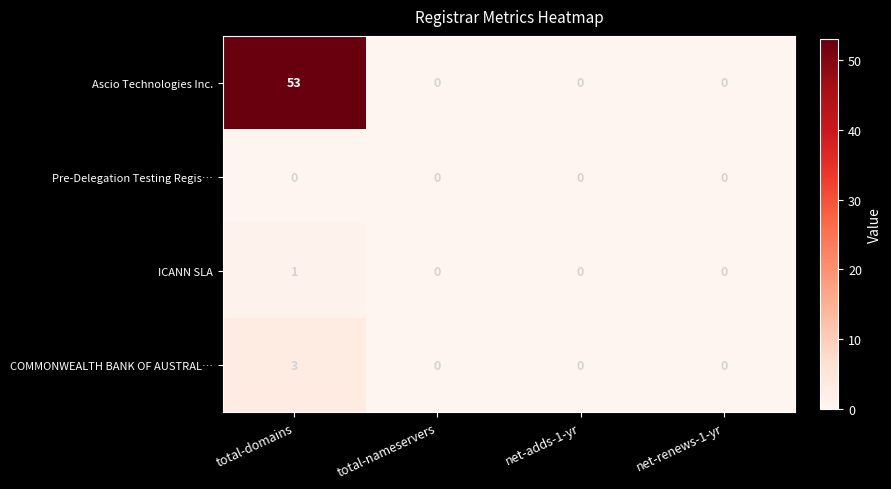

Reading left to right, extract all data points from this chart.

Ascio Technologies Inc.: 53	0	0	0
Pre-Delegation Testing Regis…: 0	0	0	0
ICANN SLA: 1	0	0	0
COMMONWEALTH BANK OF AUSTRAL…: 3	0	0	0